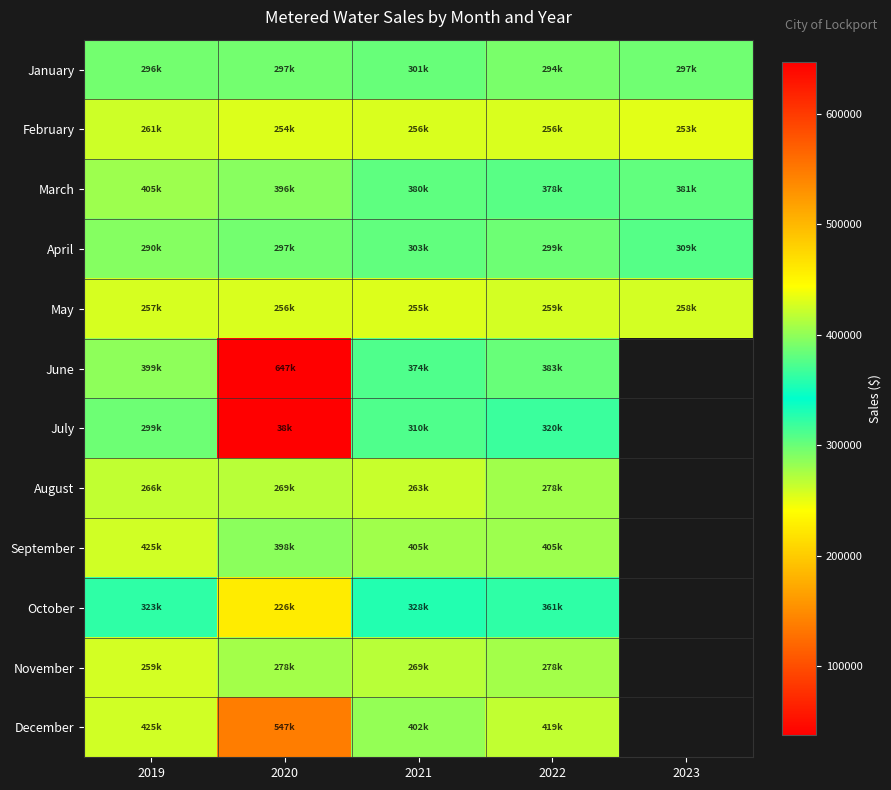

Where does the March series first go above 381375?

2019